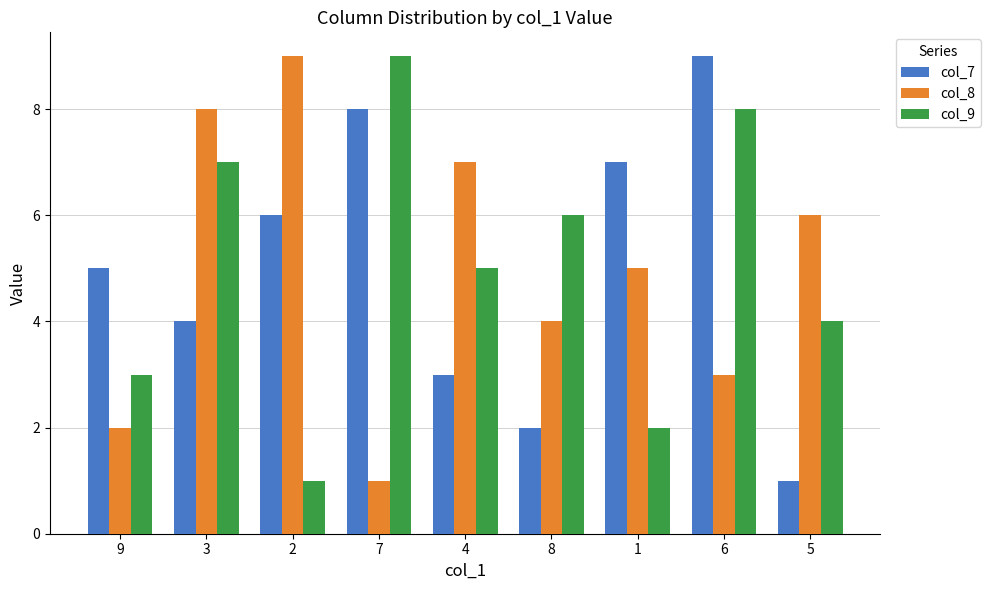

What position from the left is 3?

2